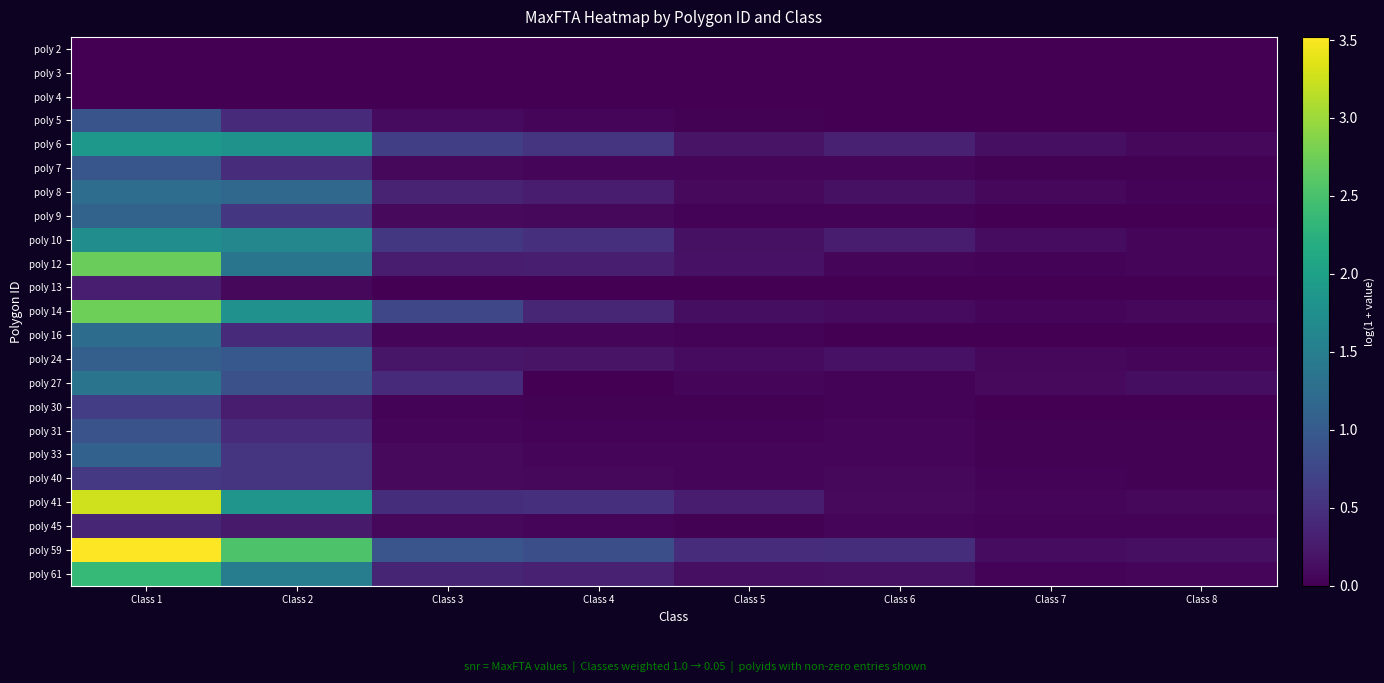

Which series has the largest total across all categories?

poly 59